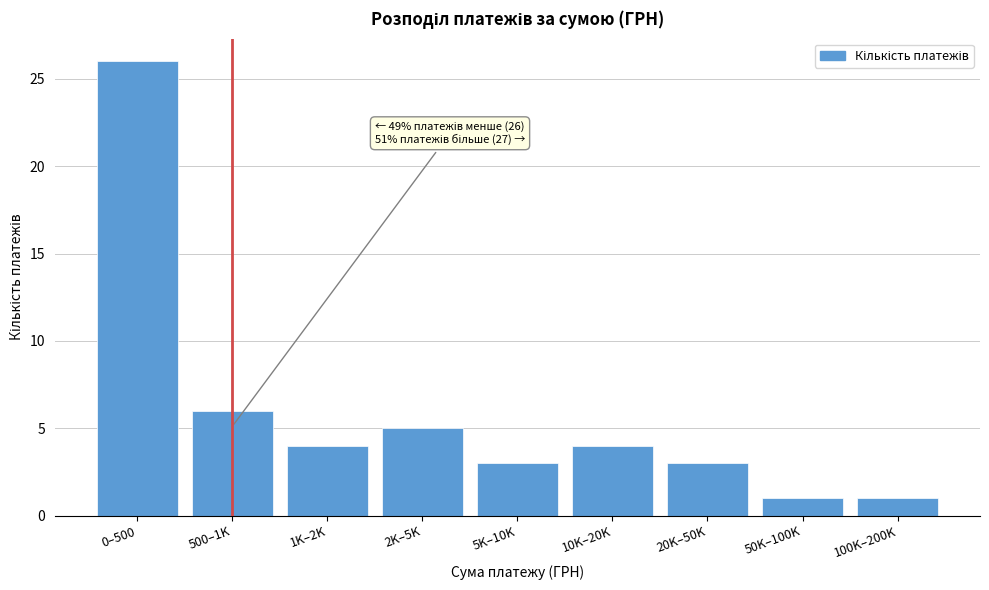

Reading right to left, extract all data points from this chart.

1	1	3	4	3	5	4	6	26